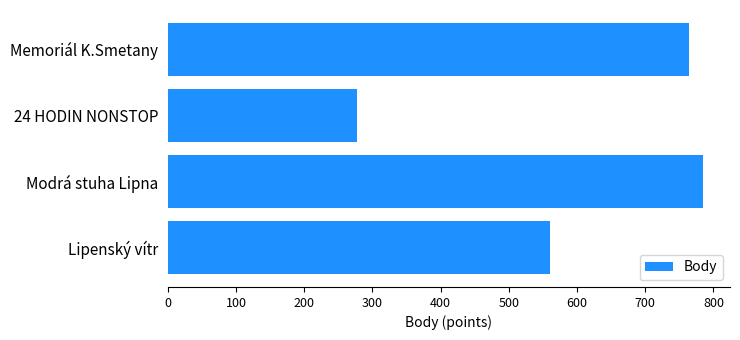

Reading top to bottom, what are all the values shown in this chart?

764	277	785	560